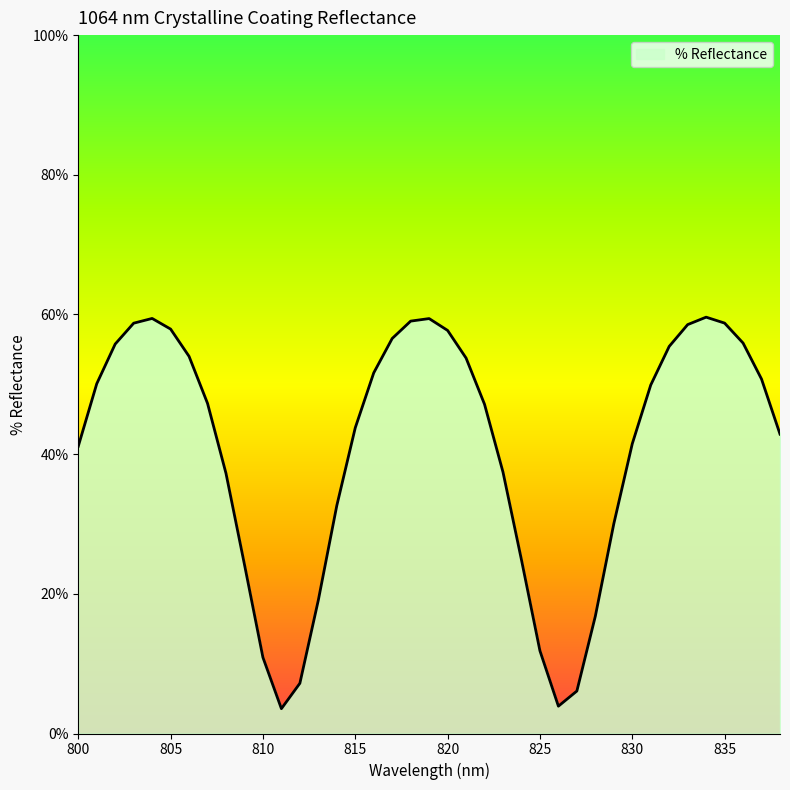

True or false: there are more than 0 points higher than both neighbors.

True